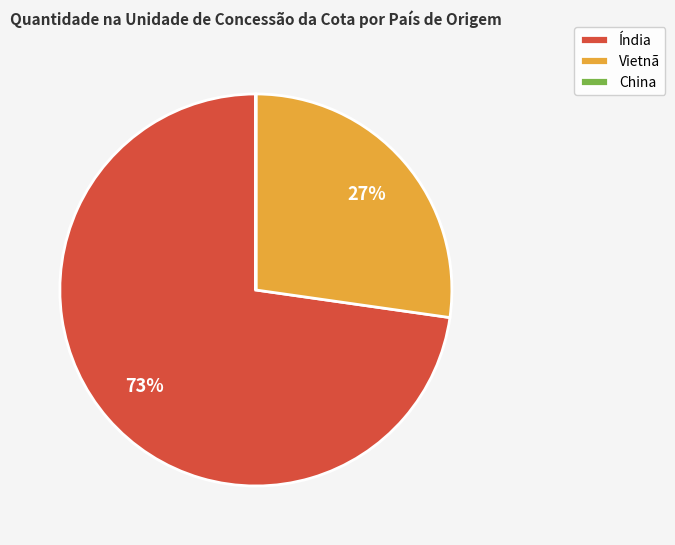

To the nearest percent, what is the average slice percentage?

33%